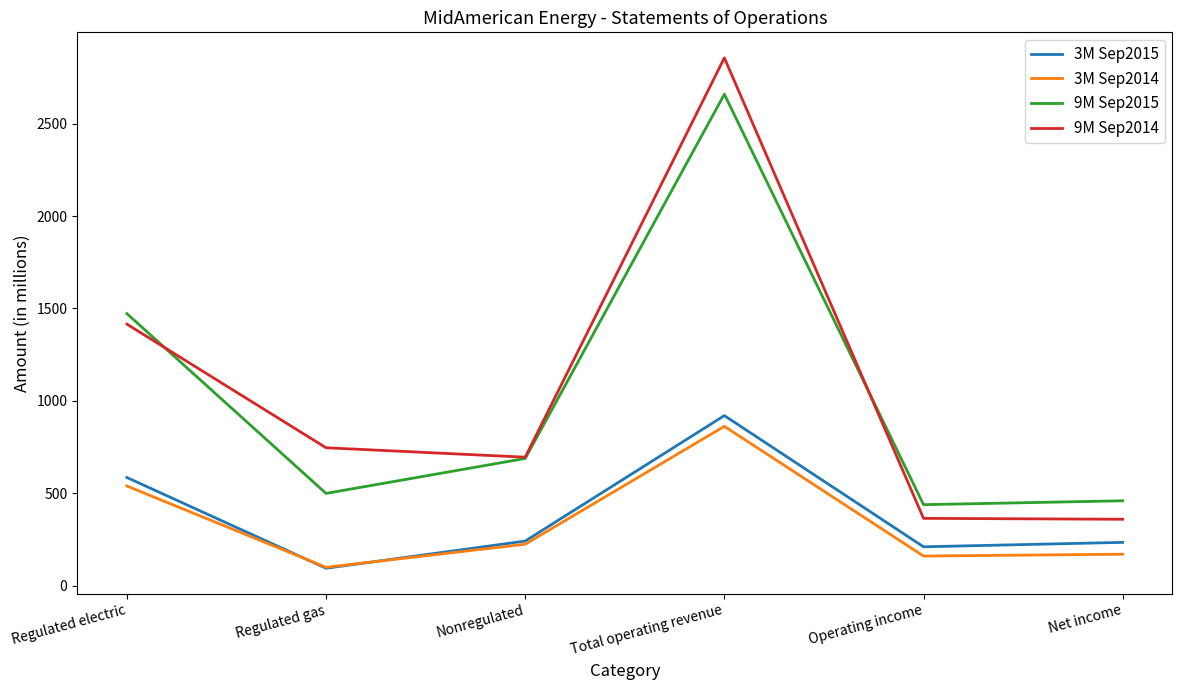

Which category has the highest value in the 3M Sep2015 series?

Total operating revenue